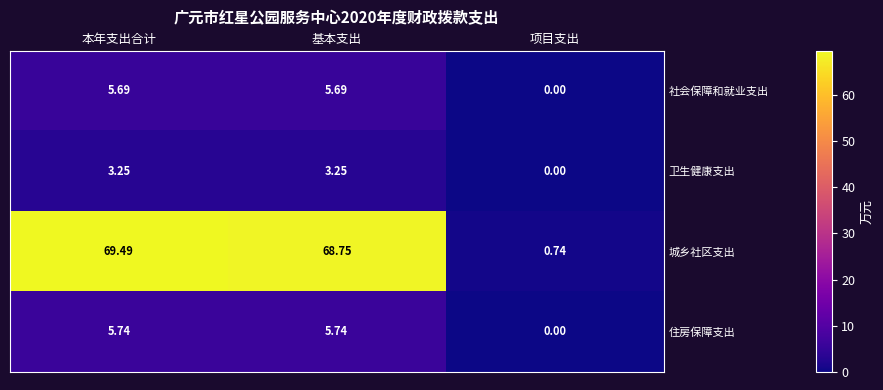

Rank the series at 基本支出 from lowest to highest value.

卫生健康支出, 社会保障和就业支出, 住房保障支出, 城乡社区支出